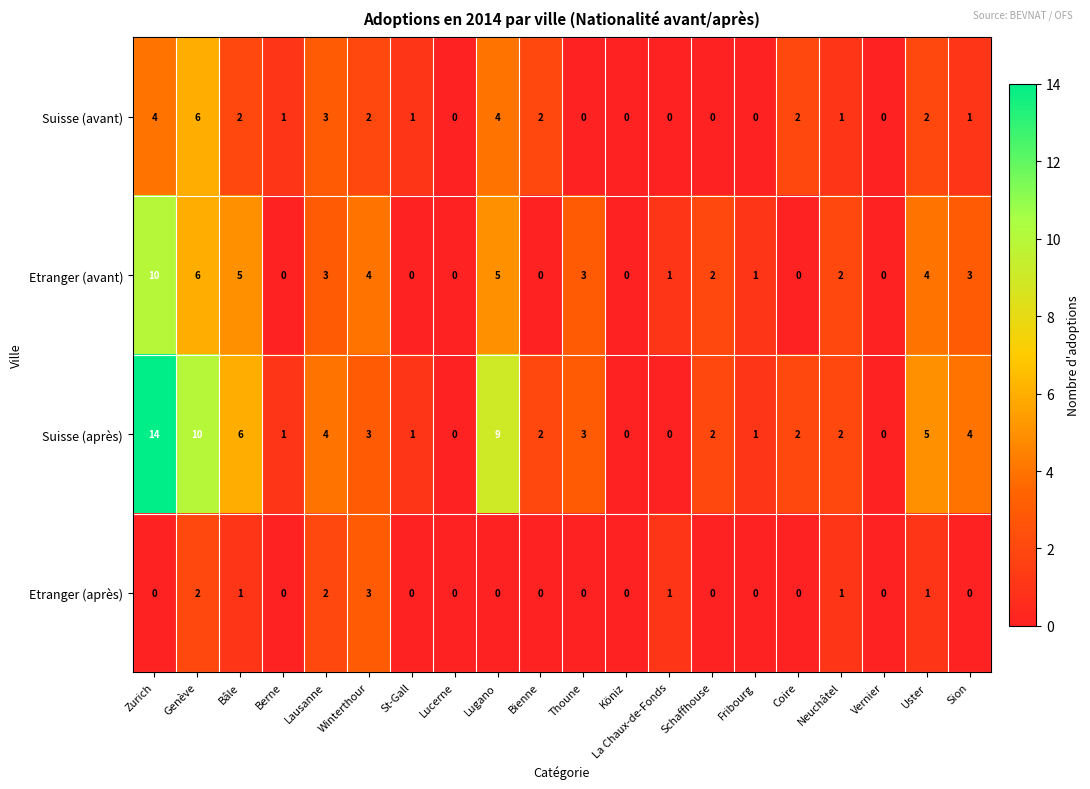

What is the sum of the Suisse (après) values at Schaffhouse and Lausanne?

6